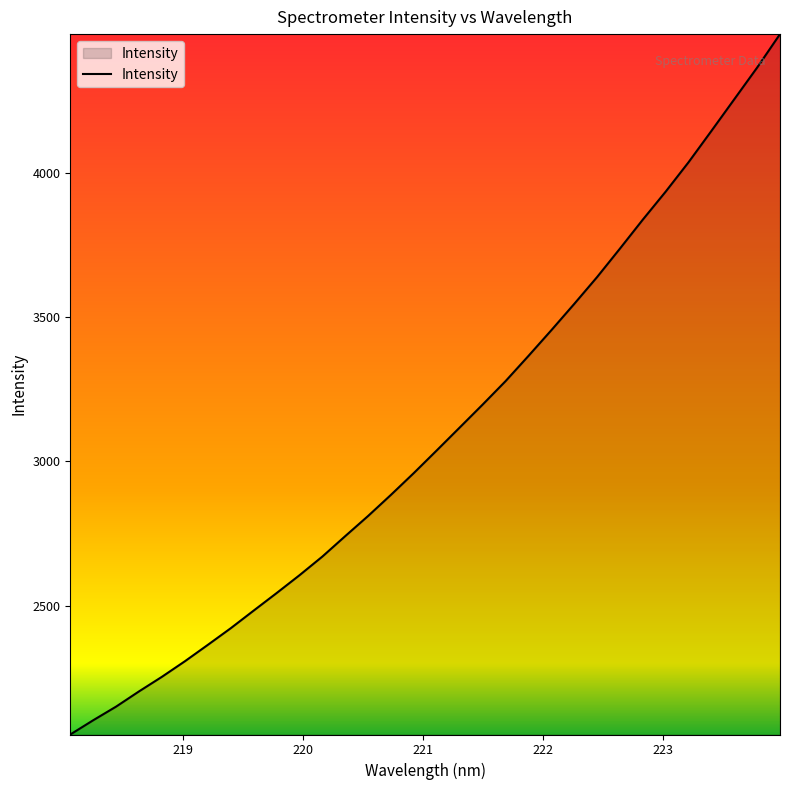

How many categories are shown in the chart?

32